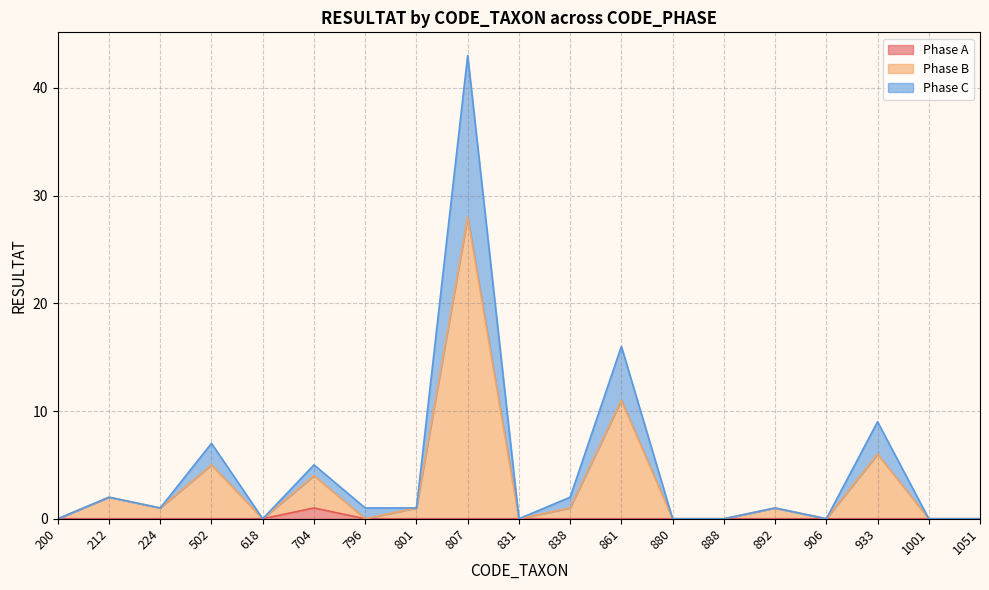

What is the difference between the Phase C values at 933 and 892?

8